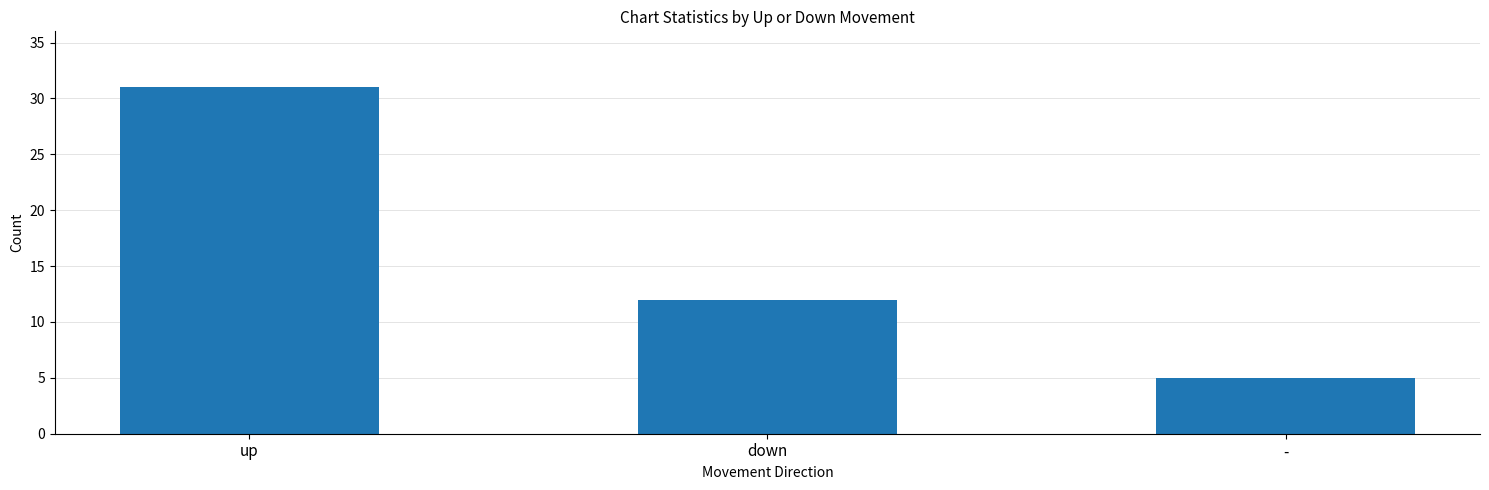

What is the sum of all values?

48